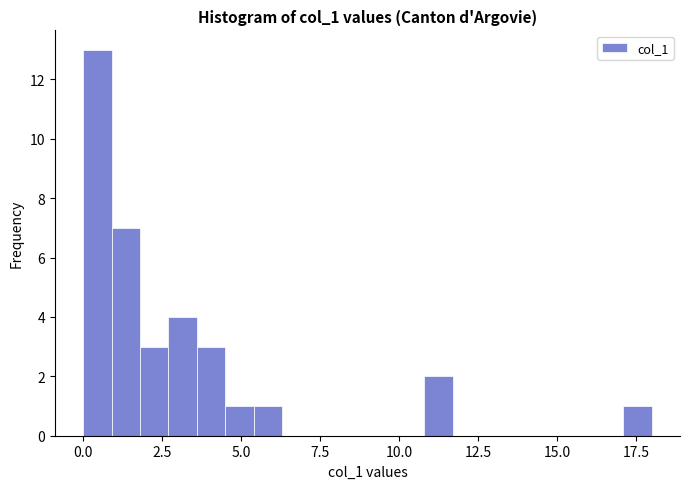

Around what value on the x-axis is the tallest bar? Give the approximate position of its centre, as read against the axis.

0.5